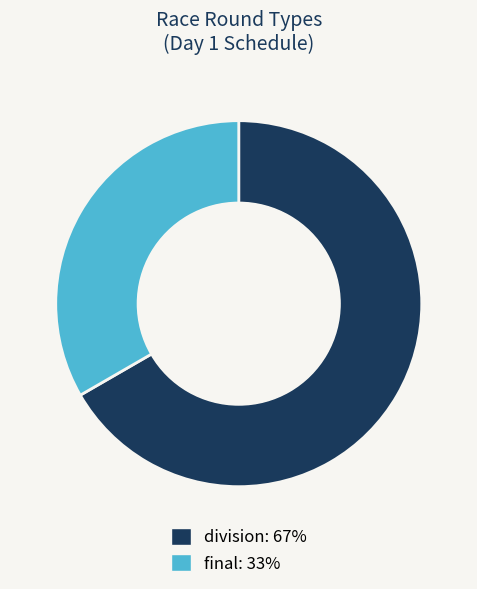

Which category accounts for the majority?

division